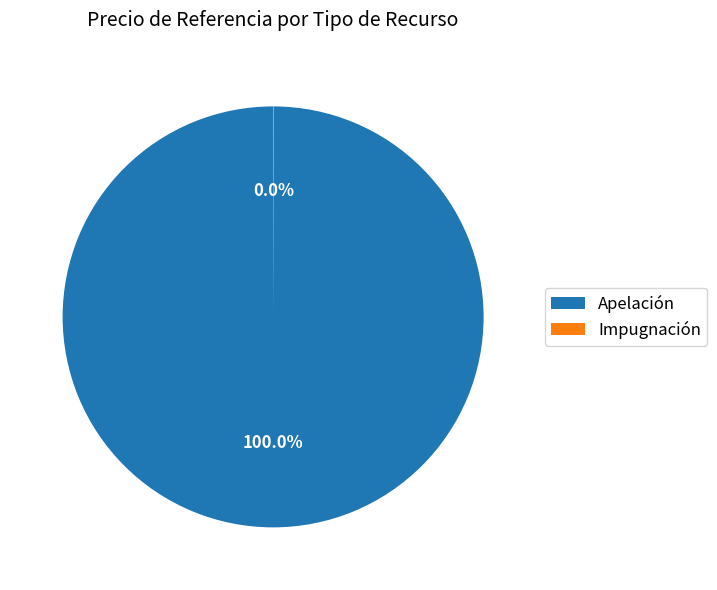

What is the majority slice?

Apelación